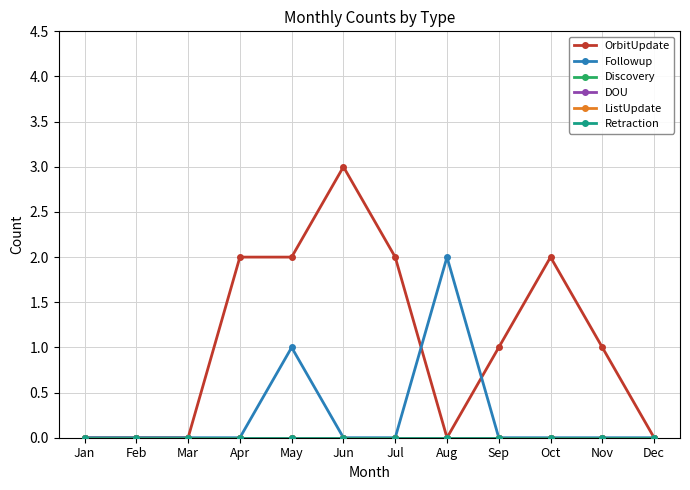

Is this an area chart (filled region under the line)?

No